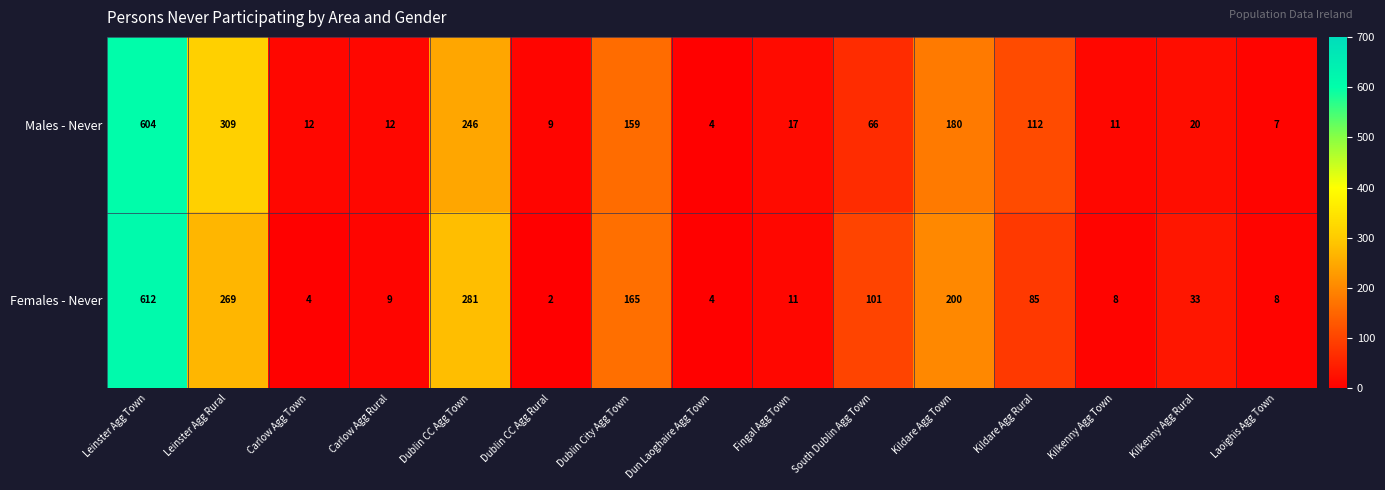

At which category does the chart reach its minimum across all series?

Dublin CC Agg Rural